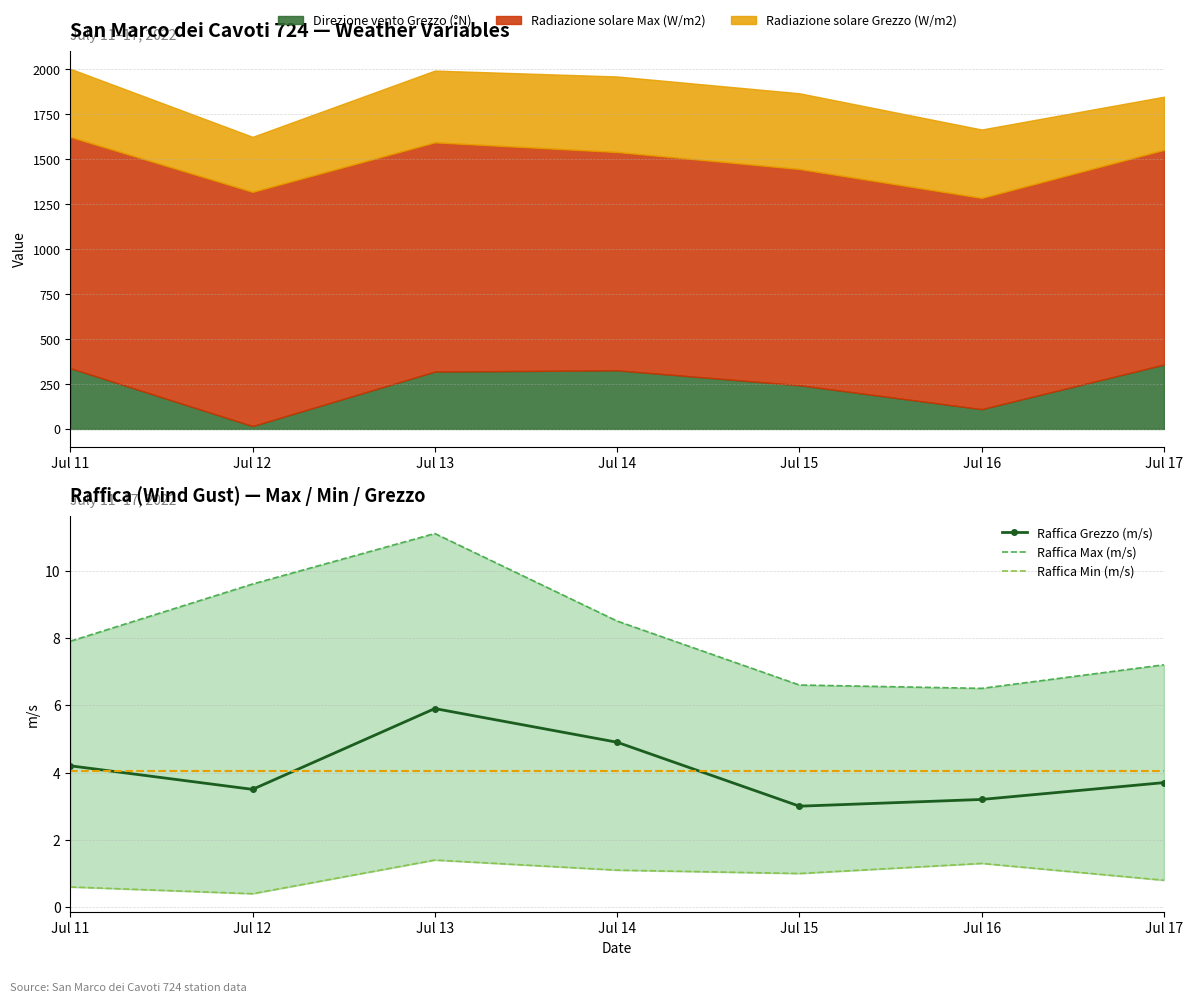

True or false: Raffica Grezzo (m/s) and Raffica Min (m/s) cross at least once.

False